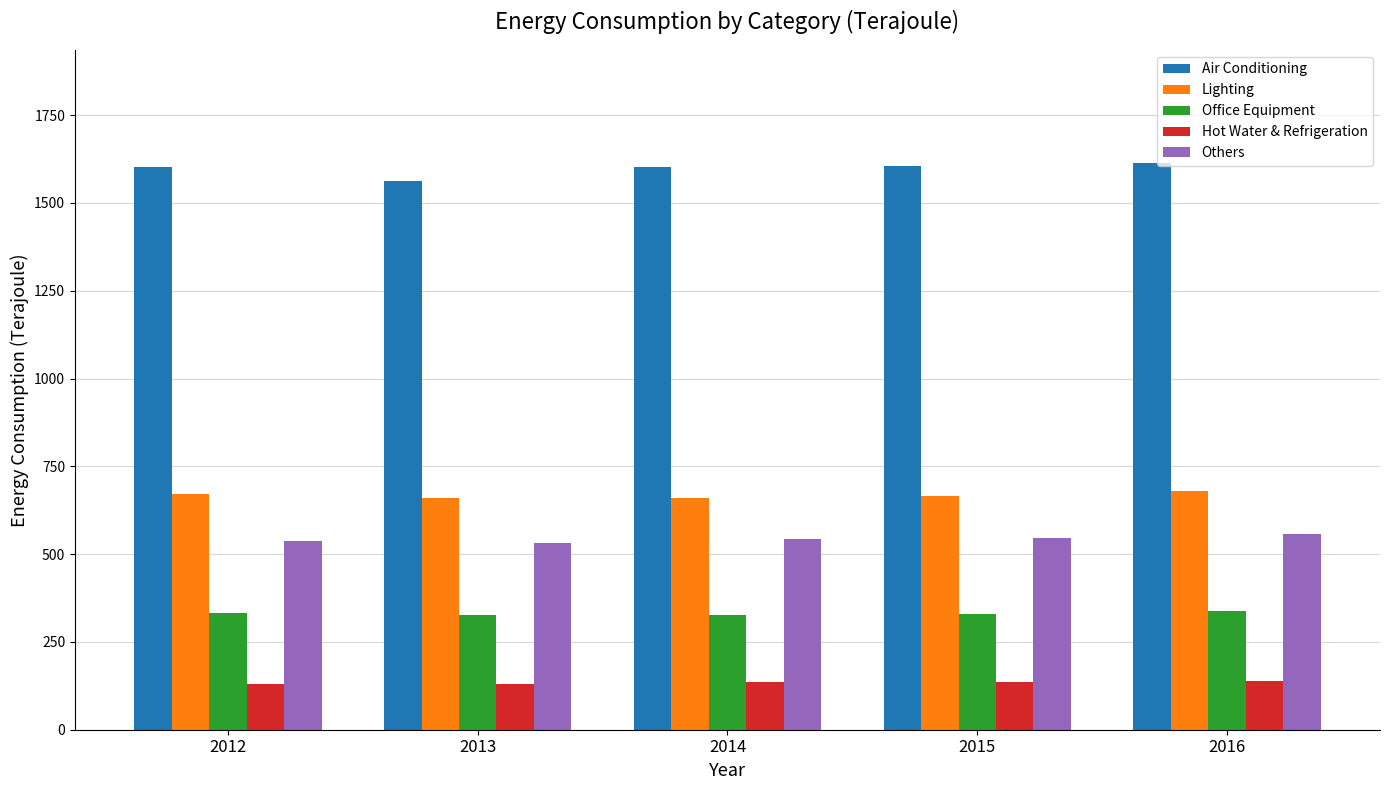

How many series are shown in this chart?

5